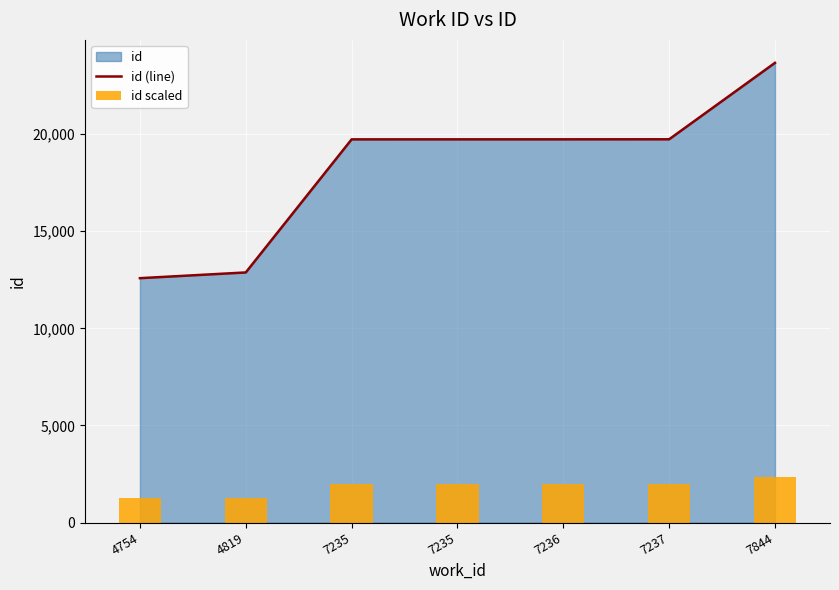

What is the difference between the id (line) values at 7235 and 7235?

1.0